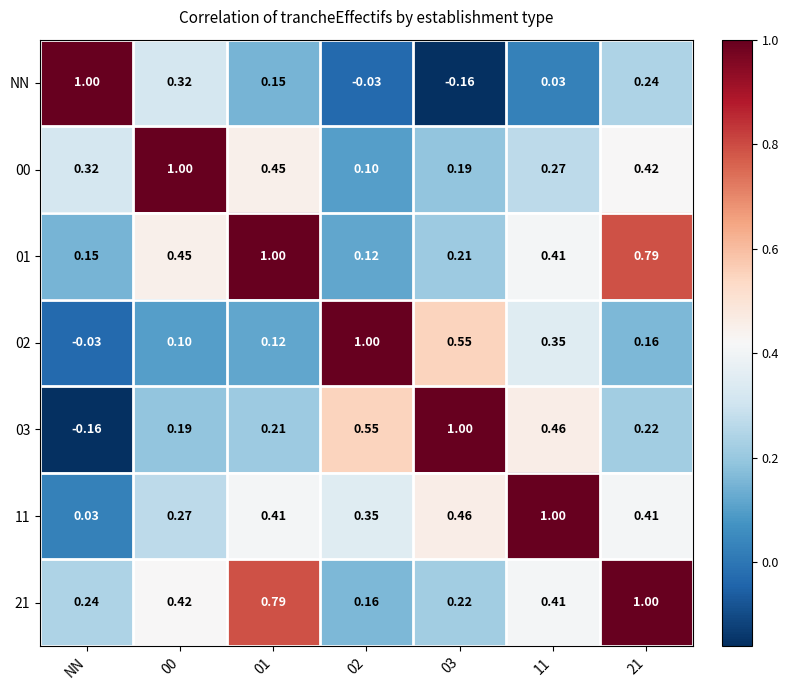

Which series has the largest total across all categories?

21